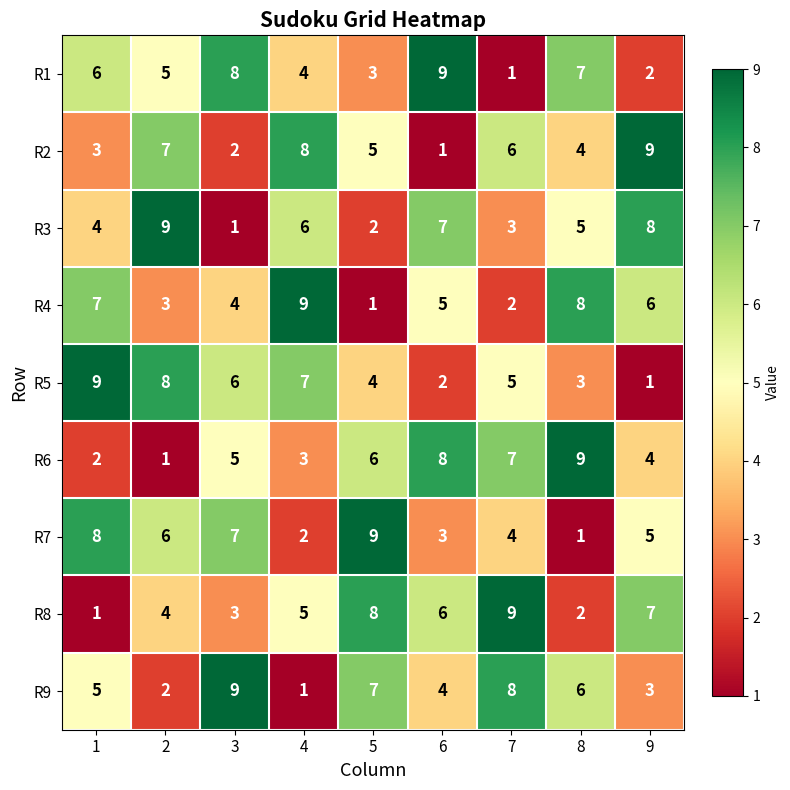

Is it true that R6 equals 2 at 6?

False